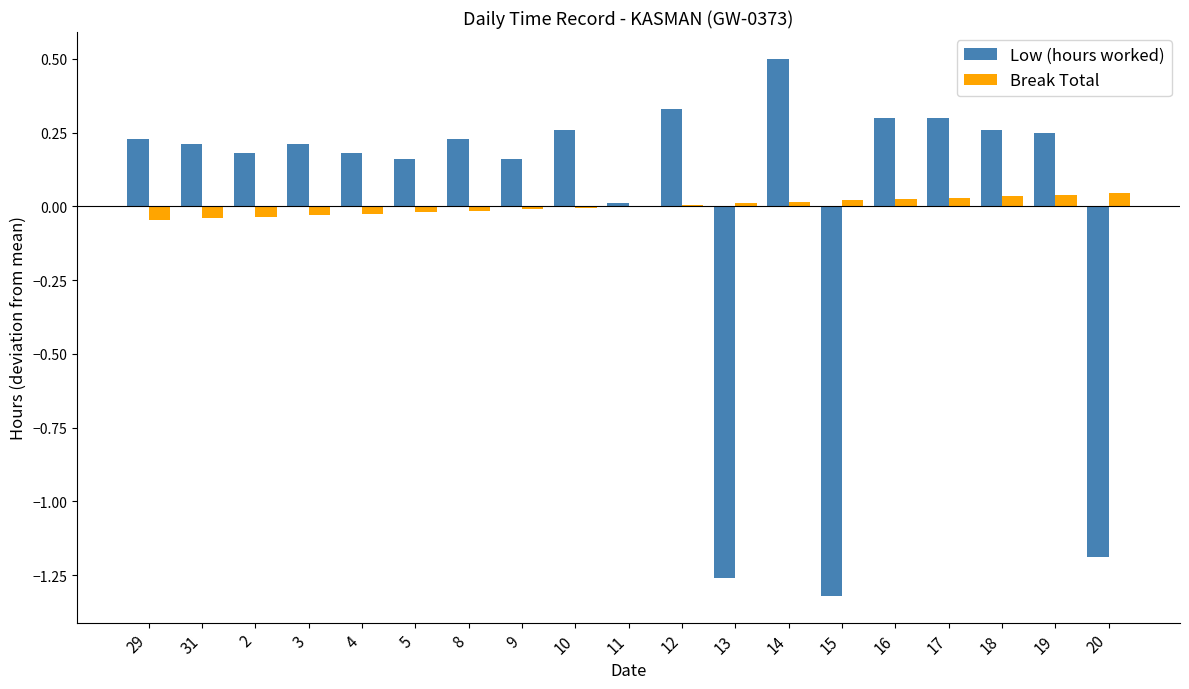

Rank the series by their maximum value, from highest to lowest.

Low (hours worked), Break Total